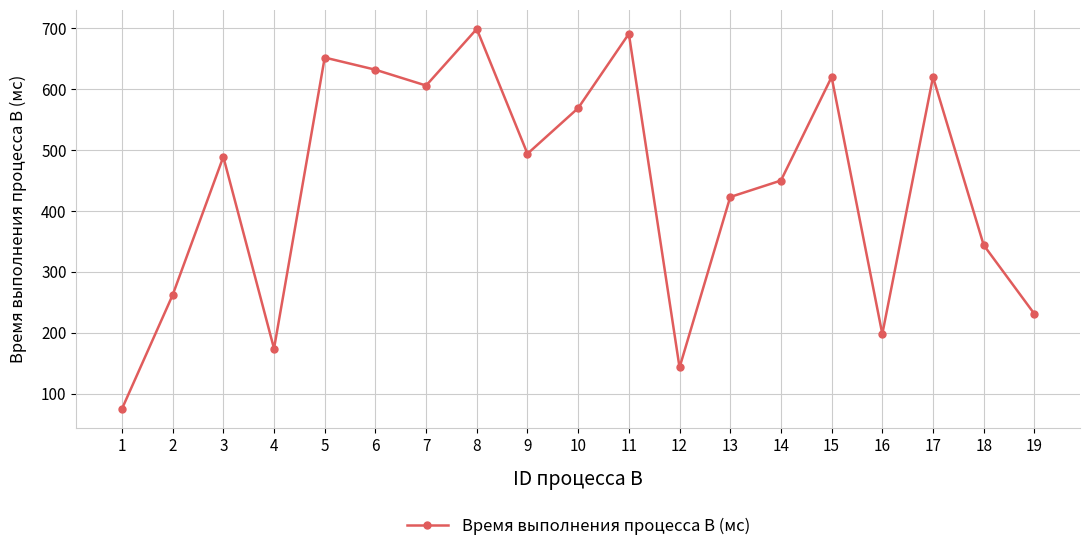

The chart shows a value of 632 at 6. True or false?

True